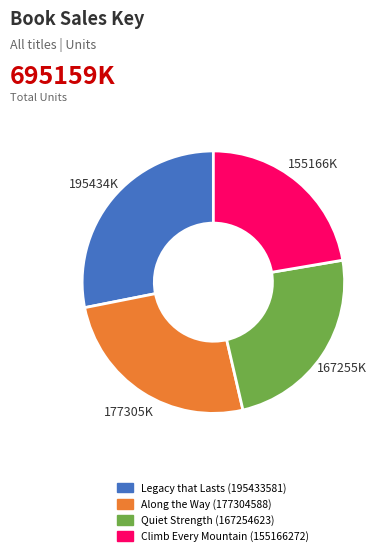

Rank the categories by value from highest to lowest.

Legacy that Lasts, Along the Way, Quiet Strength, Climb Every Mountain